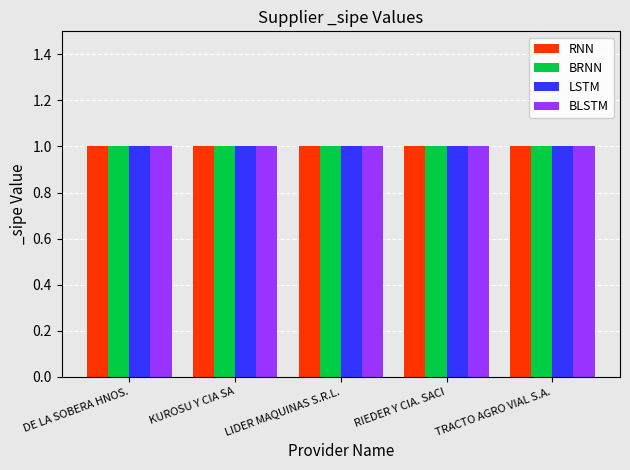

Which category has the highest value across all series?

DE LA SOBERA HNOS.